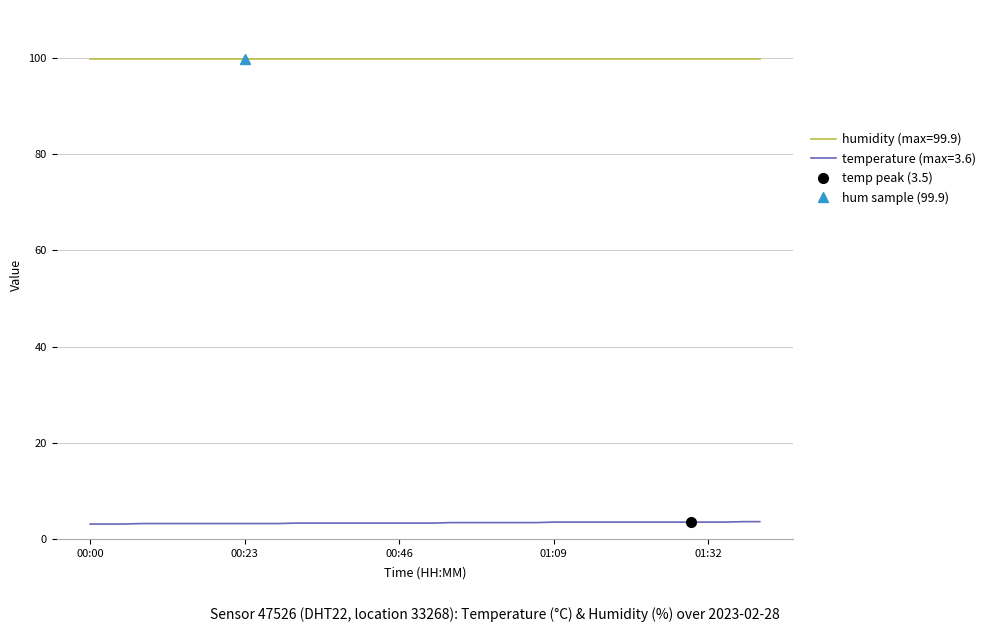

True or false: temperature and humidity cross at least once.

False